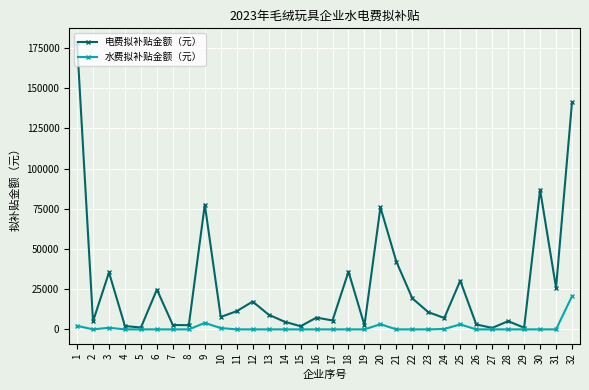

How many lines are shown in the chart?

2